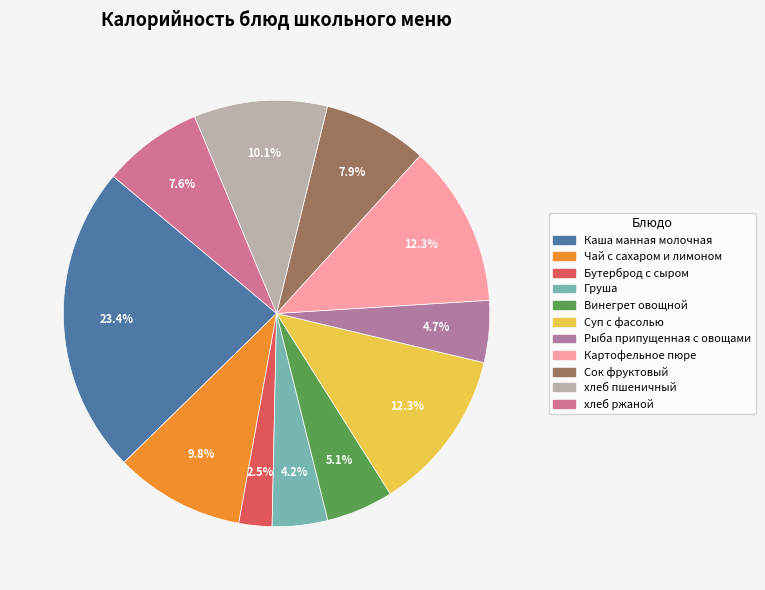

Approximately how many times larger is the value at Картофельное пюре compared to Бутерброд с сыром?

4.9